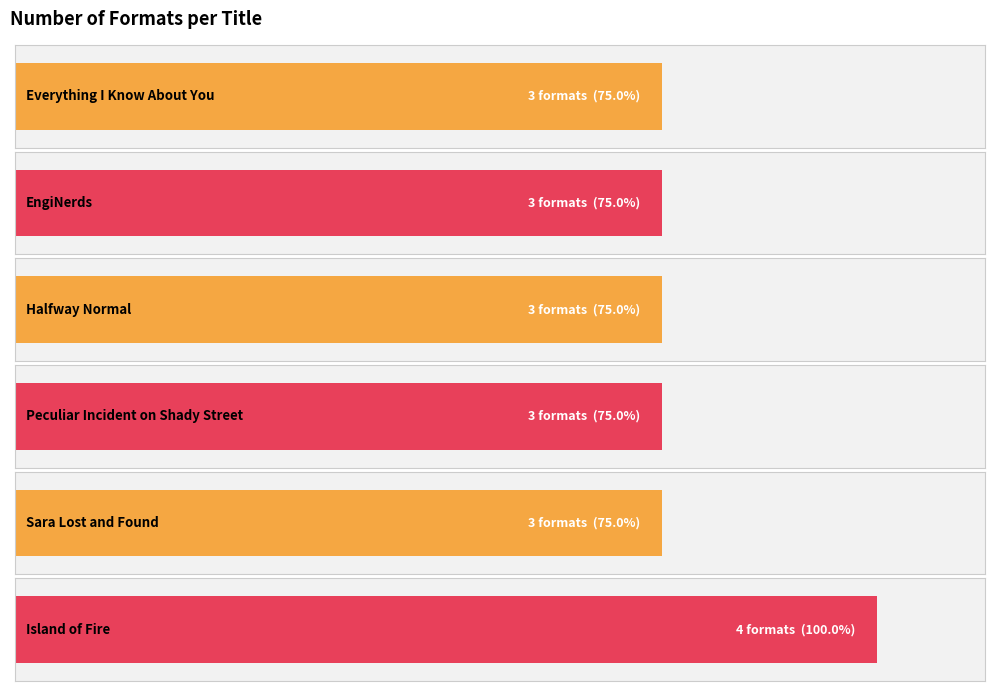

Between Sara Lost and Found and Halfway Normal, which is larger?

Sara Lost and Found